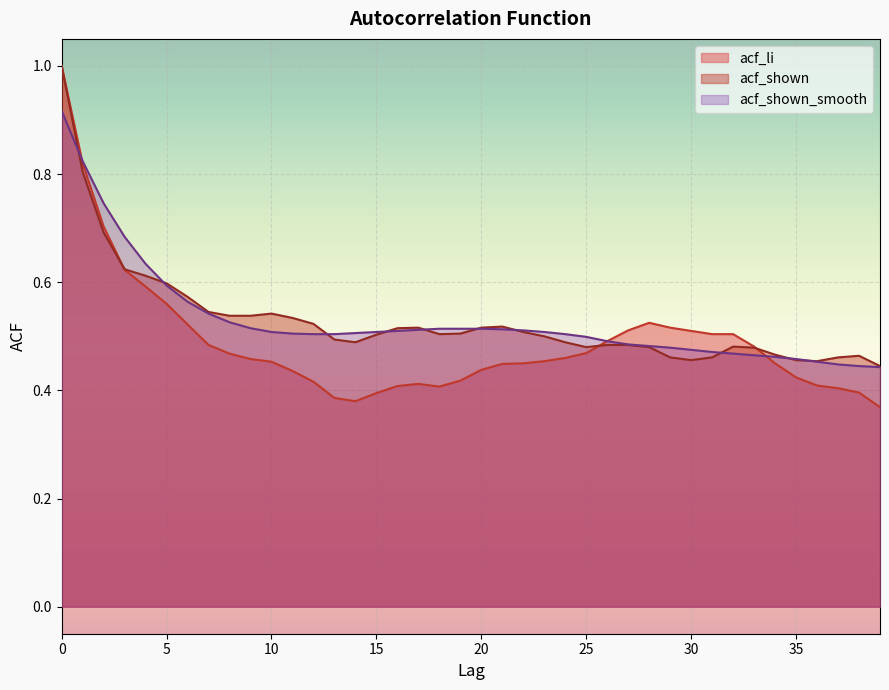

True or false: acf_shown has a value of 0.5 at 22.

True